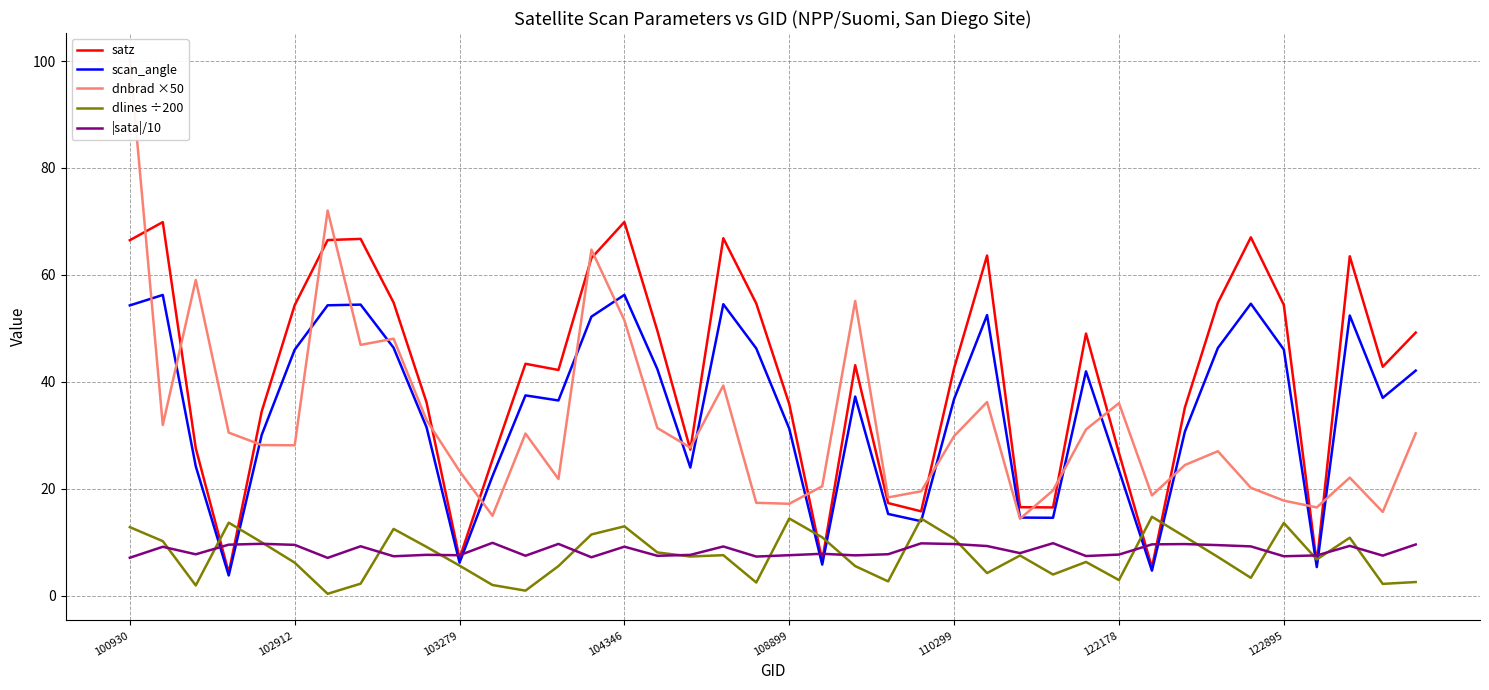

After their last crossing, which series has the higher values: dlines ÷200 or scan_angle?

scan_angle